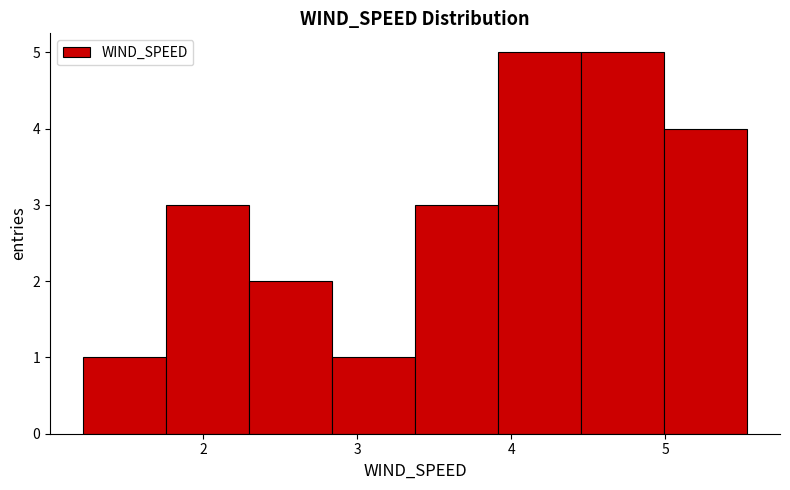

Reading left to right, list every bar in this chart as the range it spans on the x-axis followed by its height. Neither the bar edges nor the heights are printed on the chart, so give them approximately, as read against the axes.

1.2 to 1.8: 1
1.8 to 2.3: 3
2.3 to 2.8: 2
2.8 to 3.4: 1
3.4 to 3.9: 3
3.9 to 4.5: 5
4.5 to 5.0: 5
5.0 to 5.5: 4